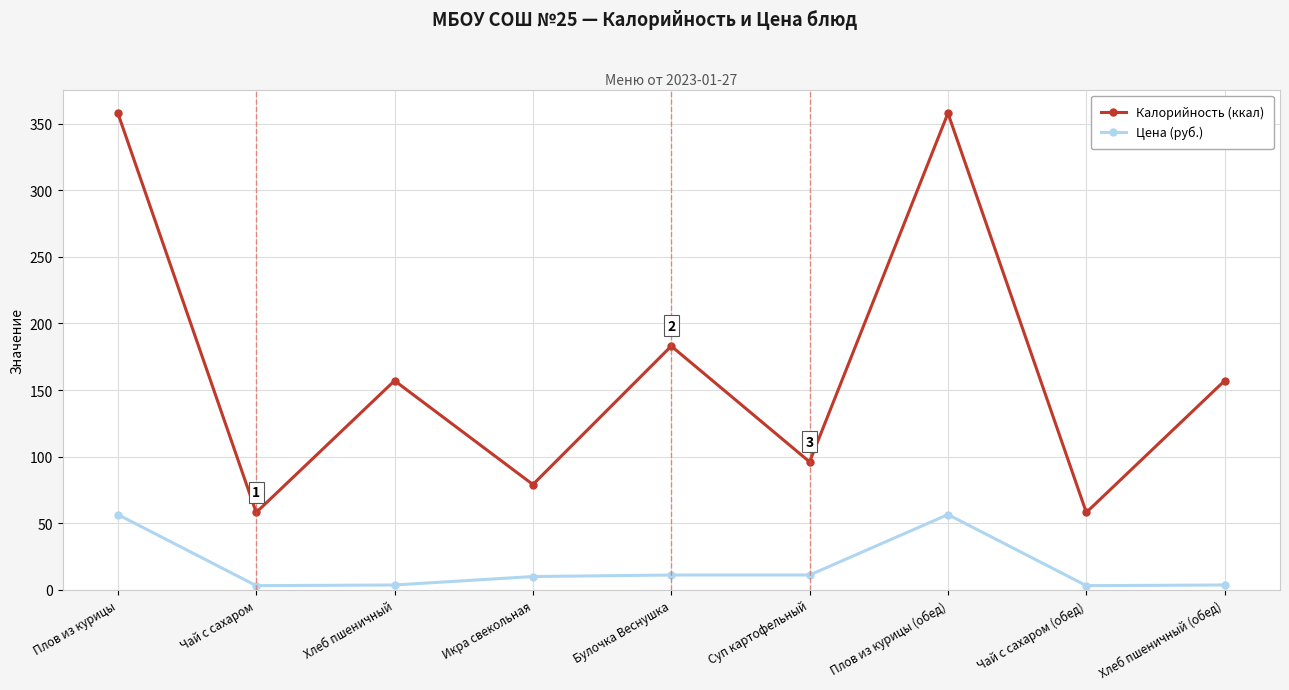

True or false: Цена (руб.) has more than 2 points higher than both neighbors.

False